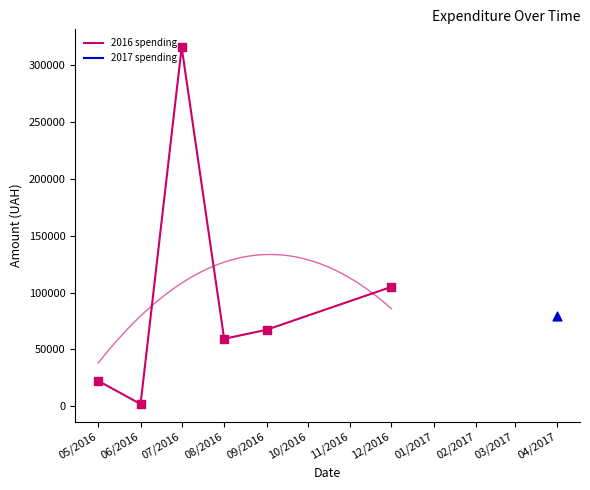

Approximately how many times larger is the value at 06/2016 compared to 05/2016?

0.1